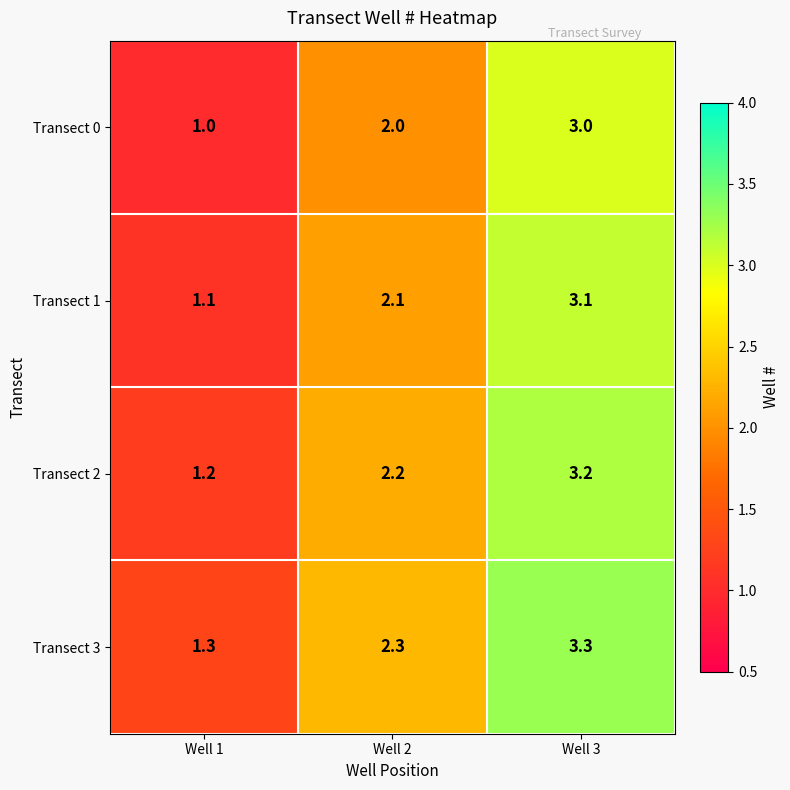

Which series has the largest total across all categories?

Transect 3